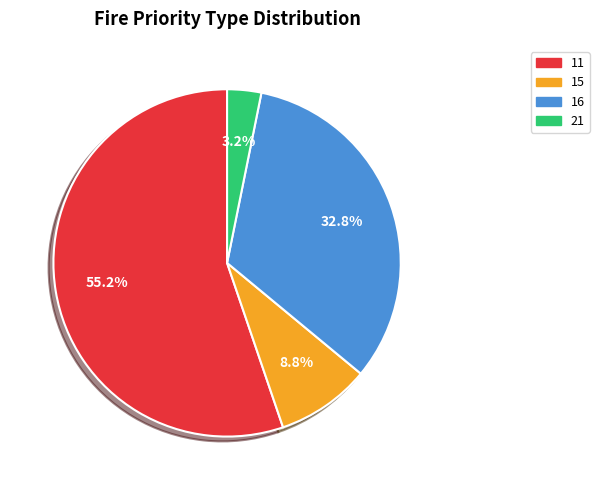

How many segments does this pie chart have?

4